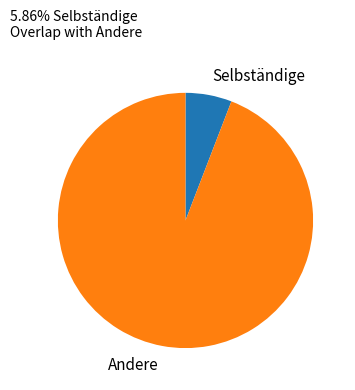

Do Selbständige and Andere together represent more than half of the pie?

Yes